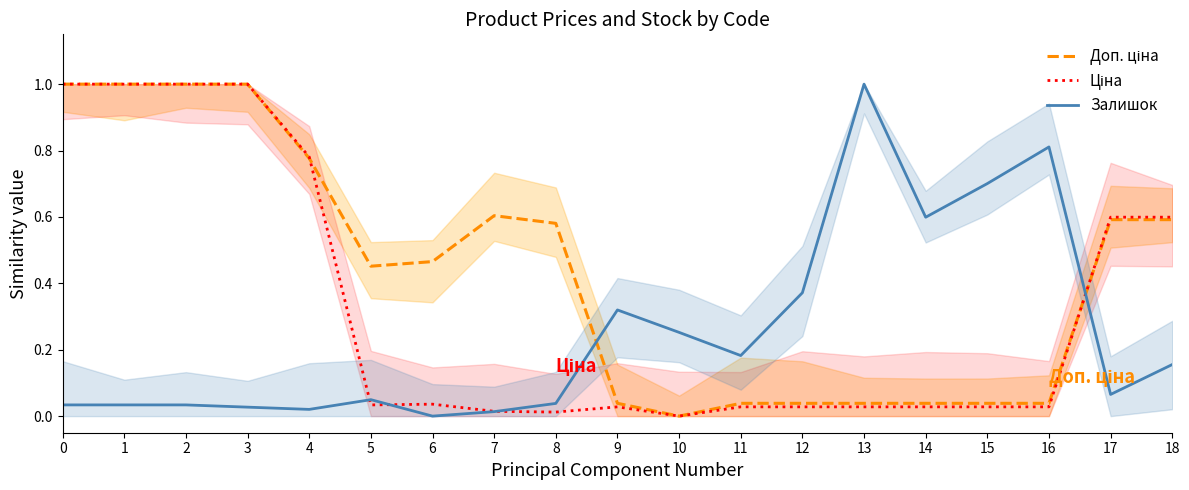

Is the value of Доп. ціна at 12 greater than the value of Ціна at 9?

Yes